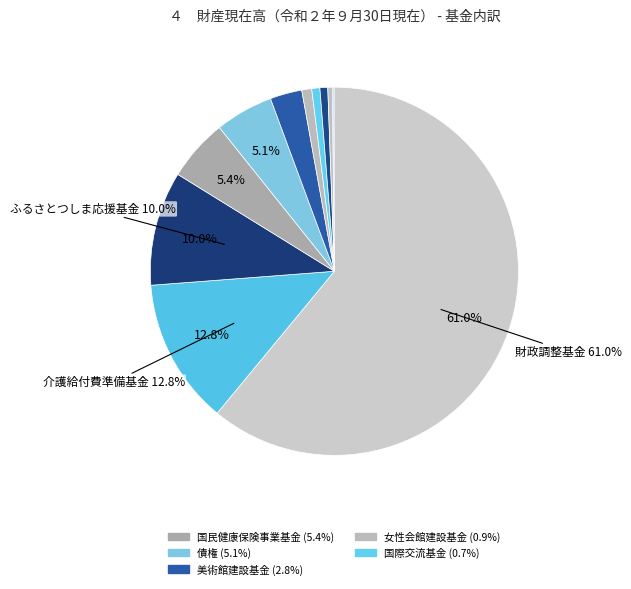

Which slice represents more than half of the pie?

財政調整基金